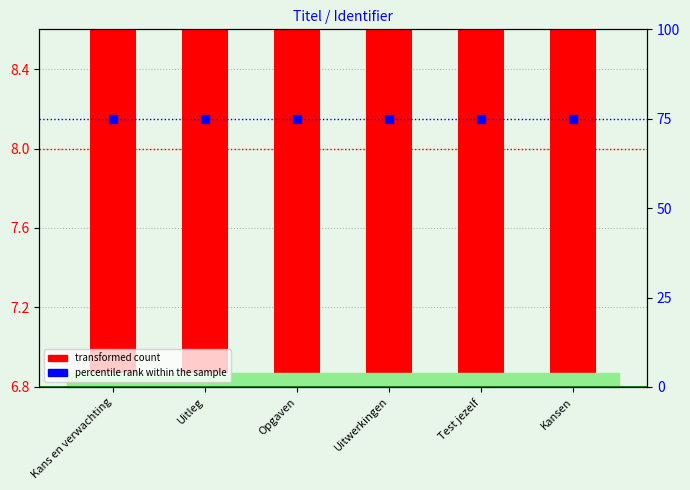

Which series has the widest spread of Y values?

transformed count